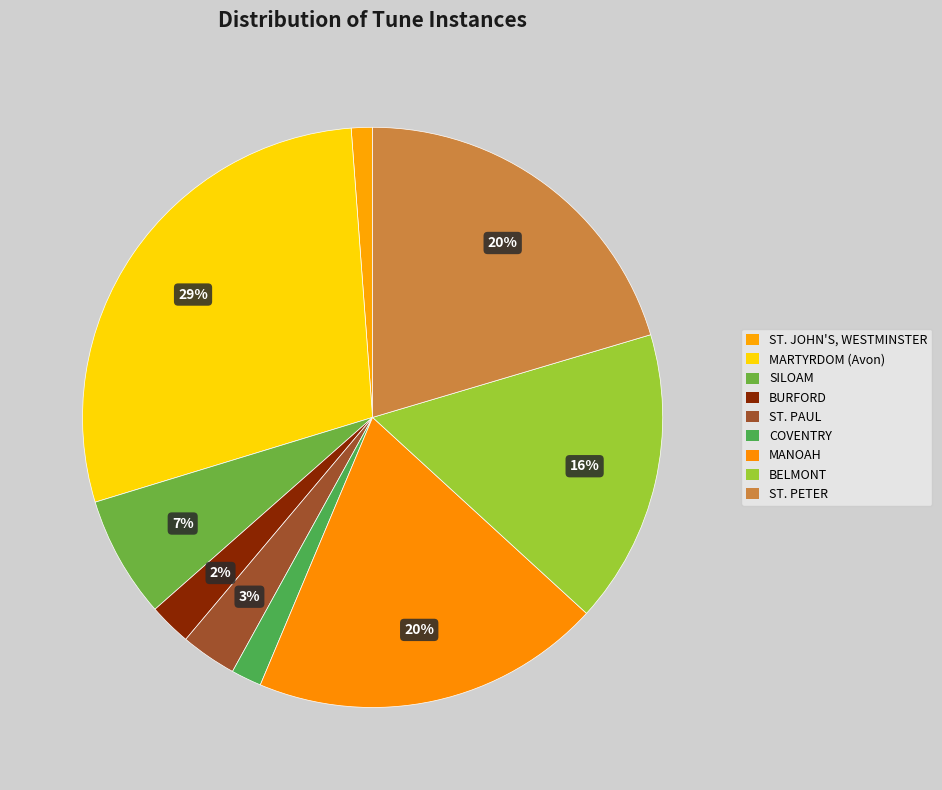

How many slices are in this pie chart?

9